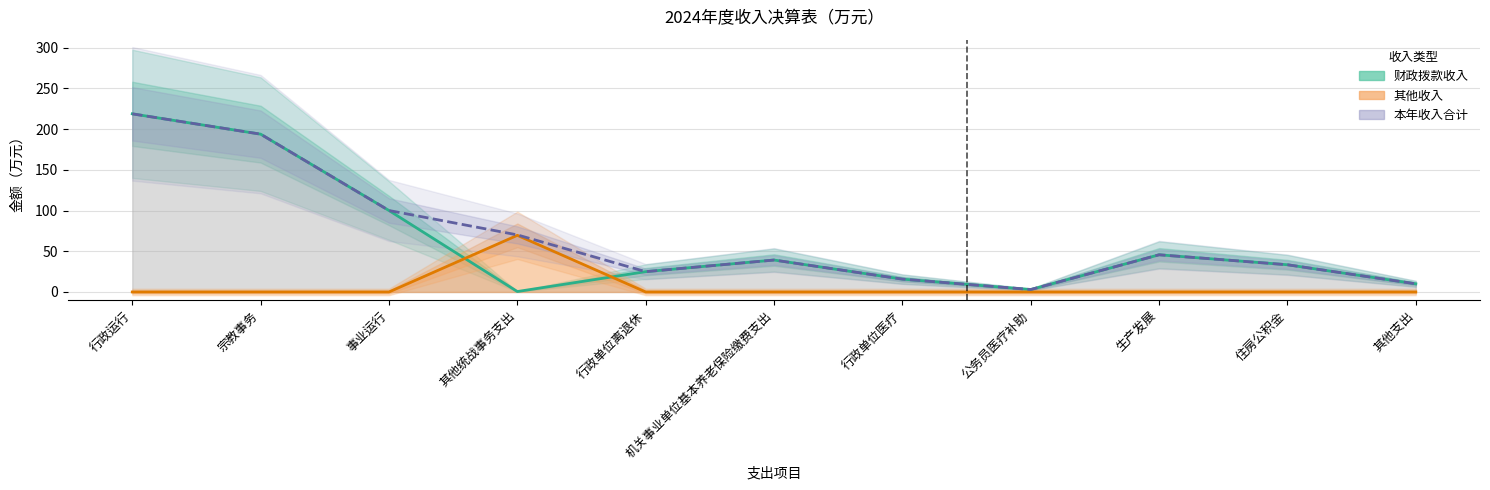

How many distinct data groups are displayed?

3